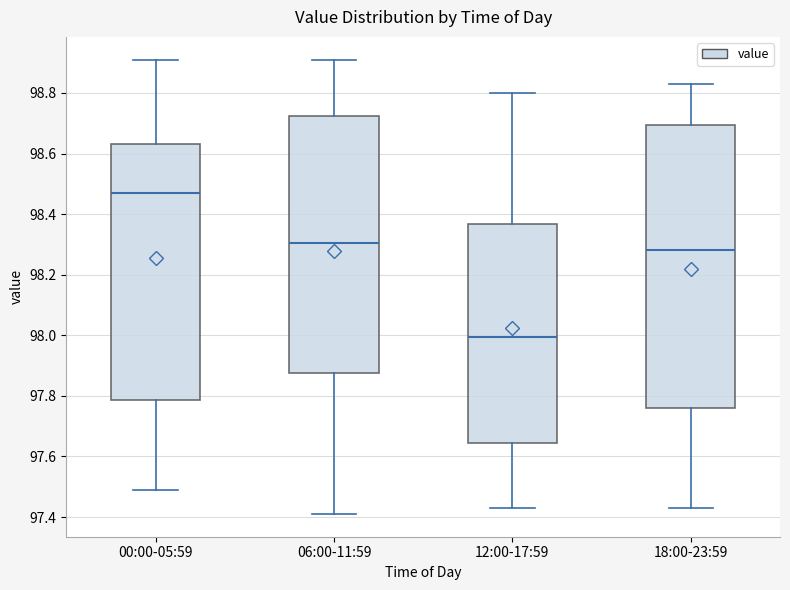

Reading left to right, transcribe this box plot: for each box, give where its median line is, the range the box spans, and where its two whiskers end, as read against the y-axis. The values are not printed on the chart, so give them approximately, as read against the axis.

00:00-05:59: median 98.48, box 97.78 to 98.64, whiskers 97.50 to 98.92
06:00-11:59: median 98.30, box 97.88 to 98.72, whiskers 97.42 to 98.92
12:00-17:59: median 98.00, box 97.64 to 98.36, whiskers 97.44 to 98.80
18:00-23:59: median 98.28, box 97.76 to 98.70, whiskers 97.44 to 98.84